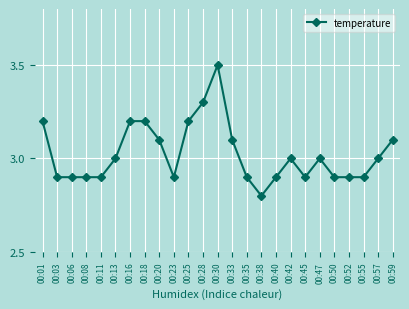

What is the change in value from 00:28 to 00:50?

-0.4